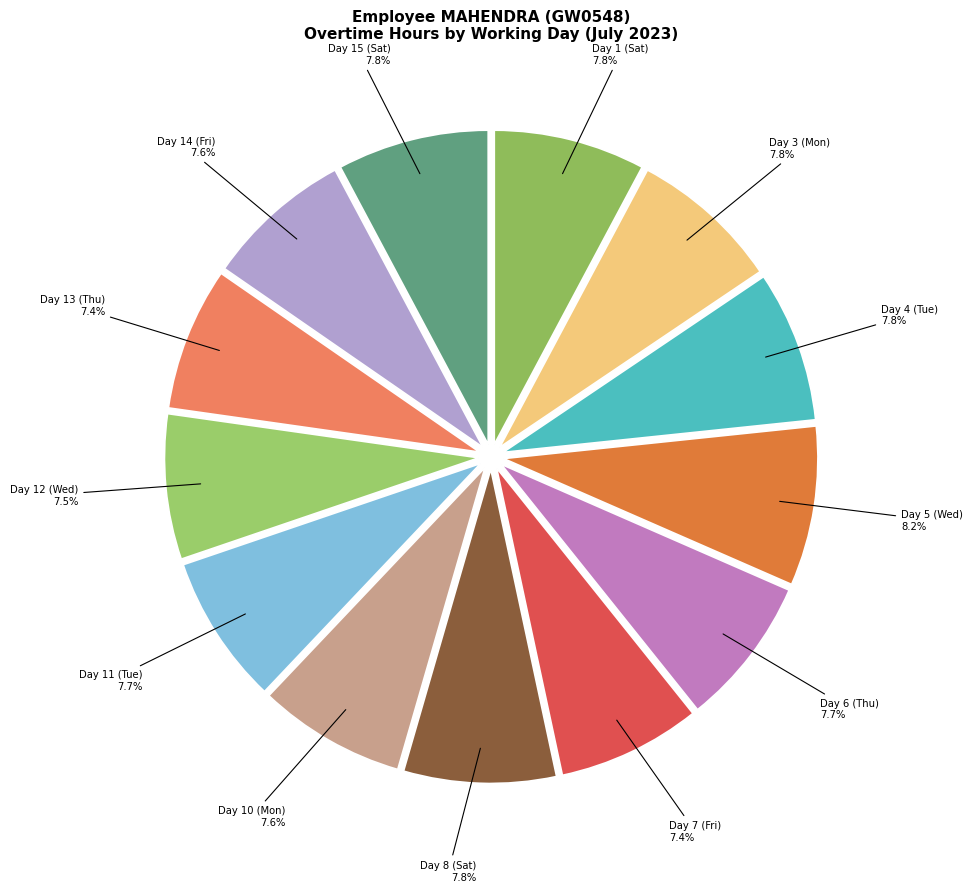

Does any single category account for the majority?

No